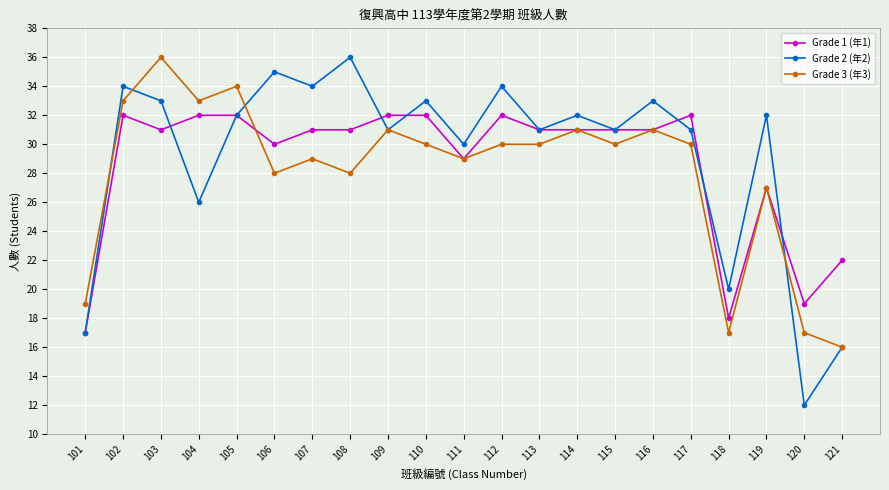

Which series has the widest spread of values?

Grade 2 (年2)